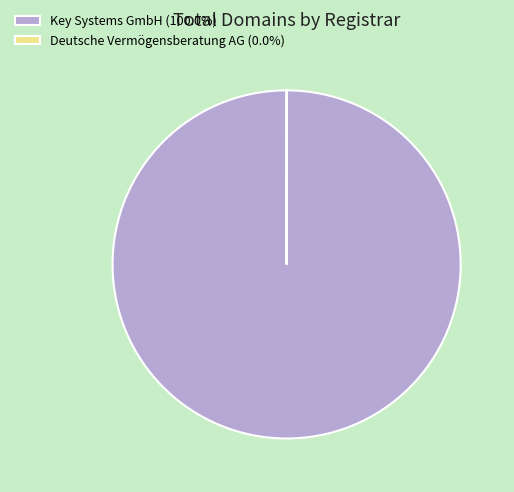

Does any single category account for the majority?

Yes